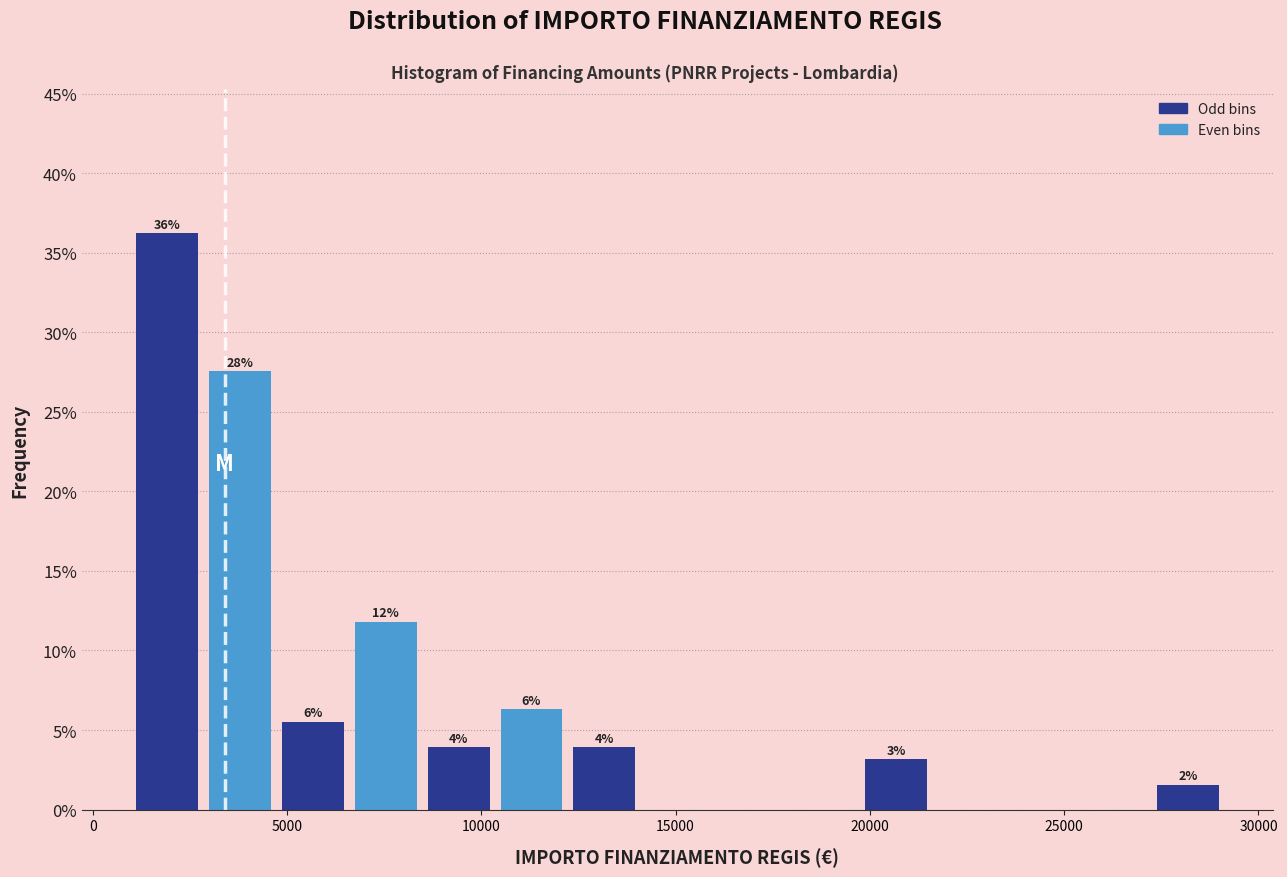

Around what value on the x-axis is the tallest bar? Give the approximate position of its centre, as read against the axis.

2000